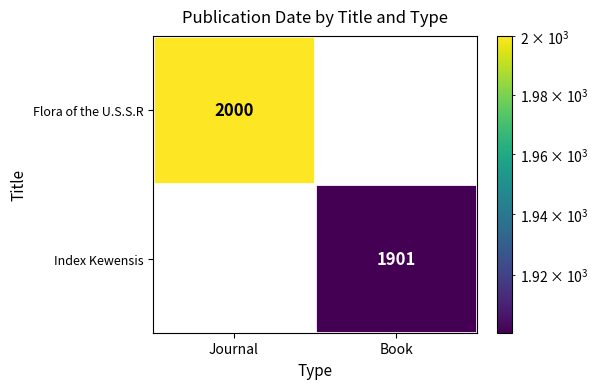

Is the value of Index Kewensis at Book greater than the value of Flora of the U.S.S.R at Journal?

No